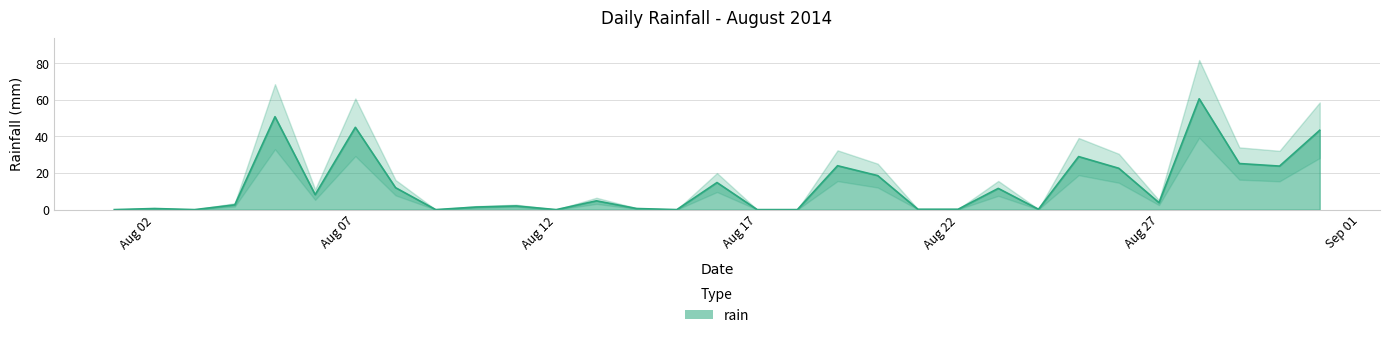

What is the highest value of the rain series?

60.6